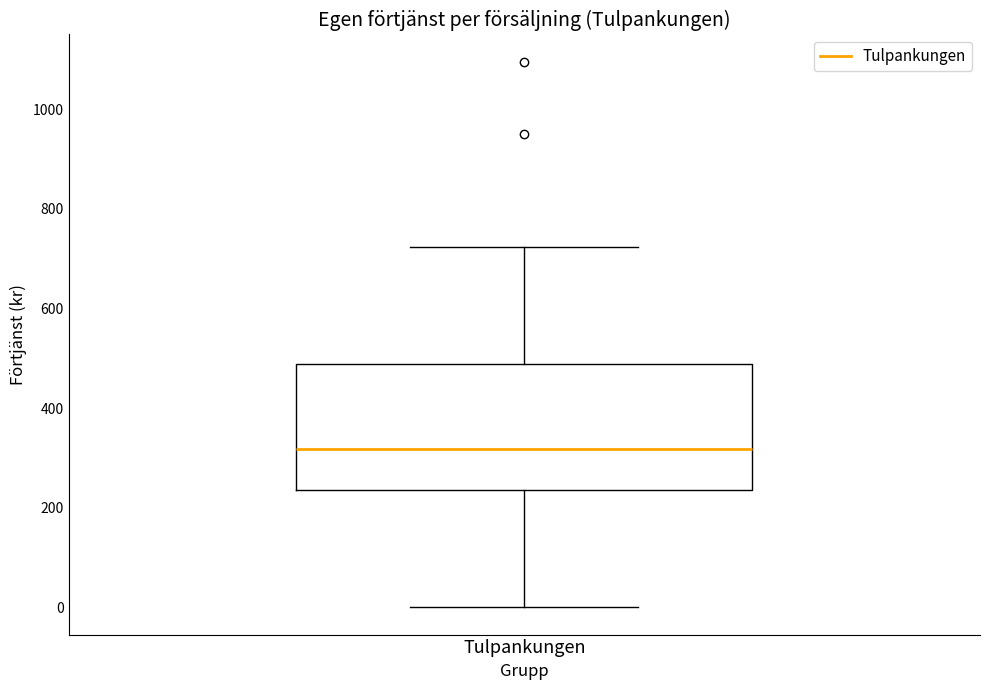

Transcribe this box plot: give where the median line is, the range the box spans, and where the two whiskers end, as read against the y-axis. The values are not printed on the chart, so give them approximately, as read against the axis.

median 320, box 240 to 480, whiskers 0 to 720